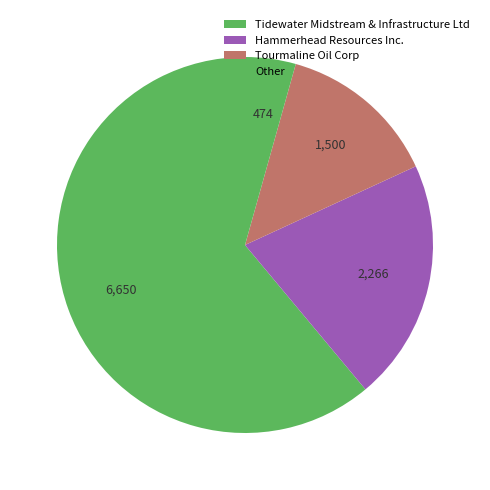

Which slice is the smallest?

Other